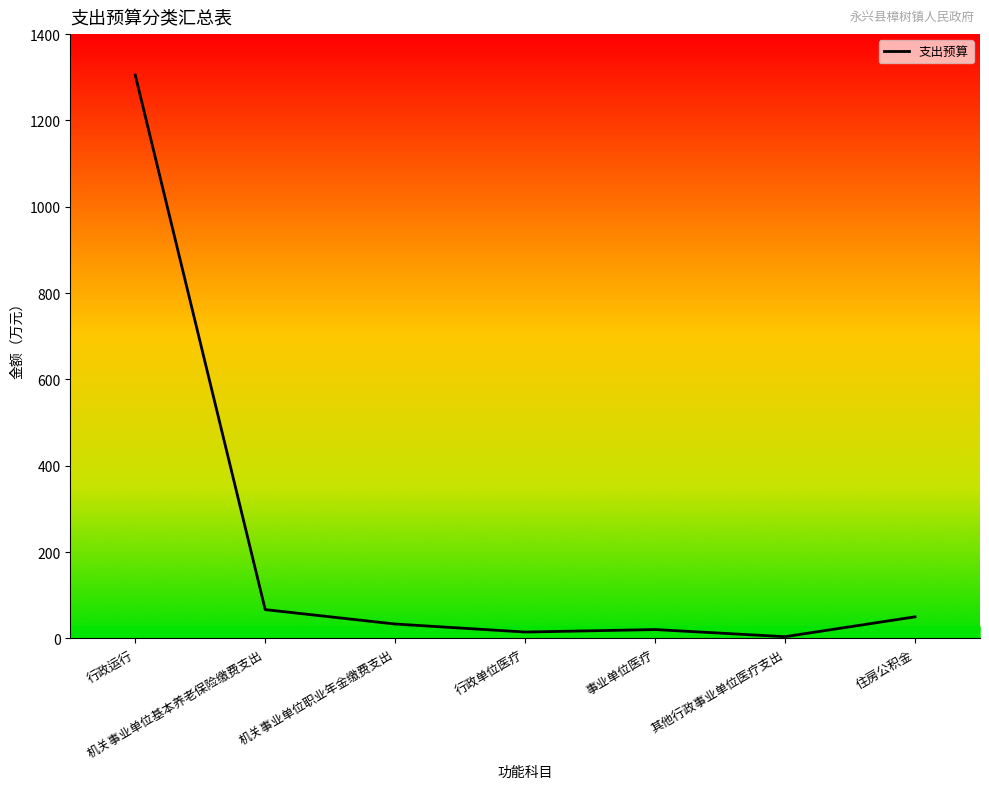

What is the difference between the maximum and minimum values?

1301.0